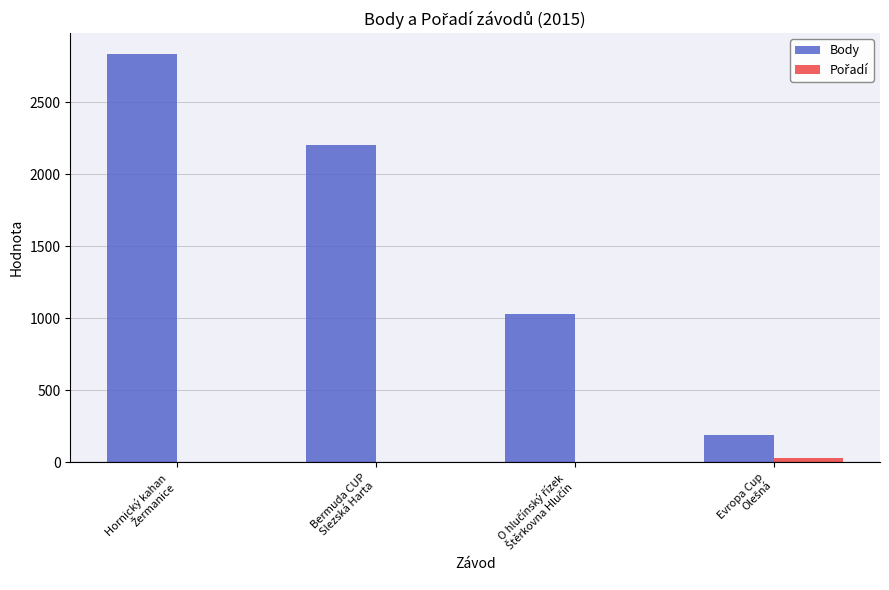

Which series has the largest total across all categories?

Body